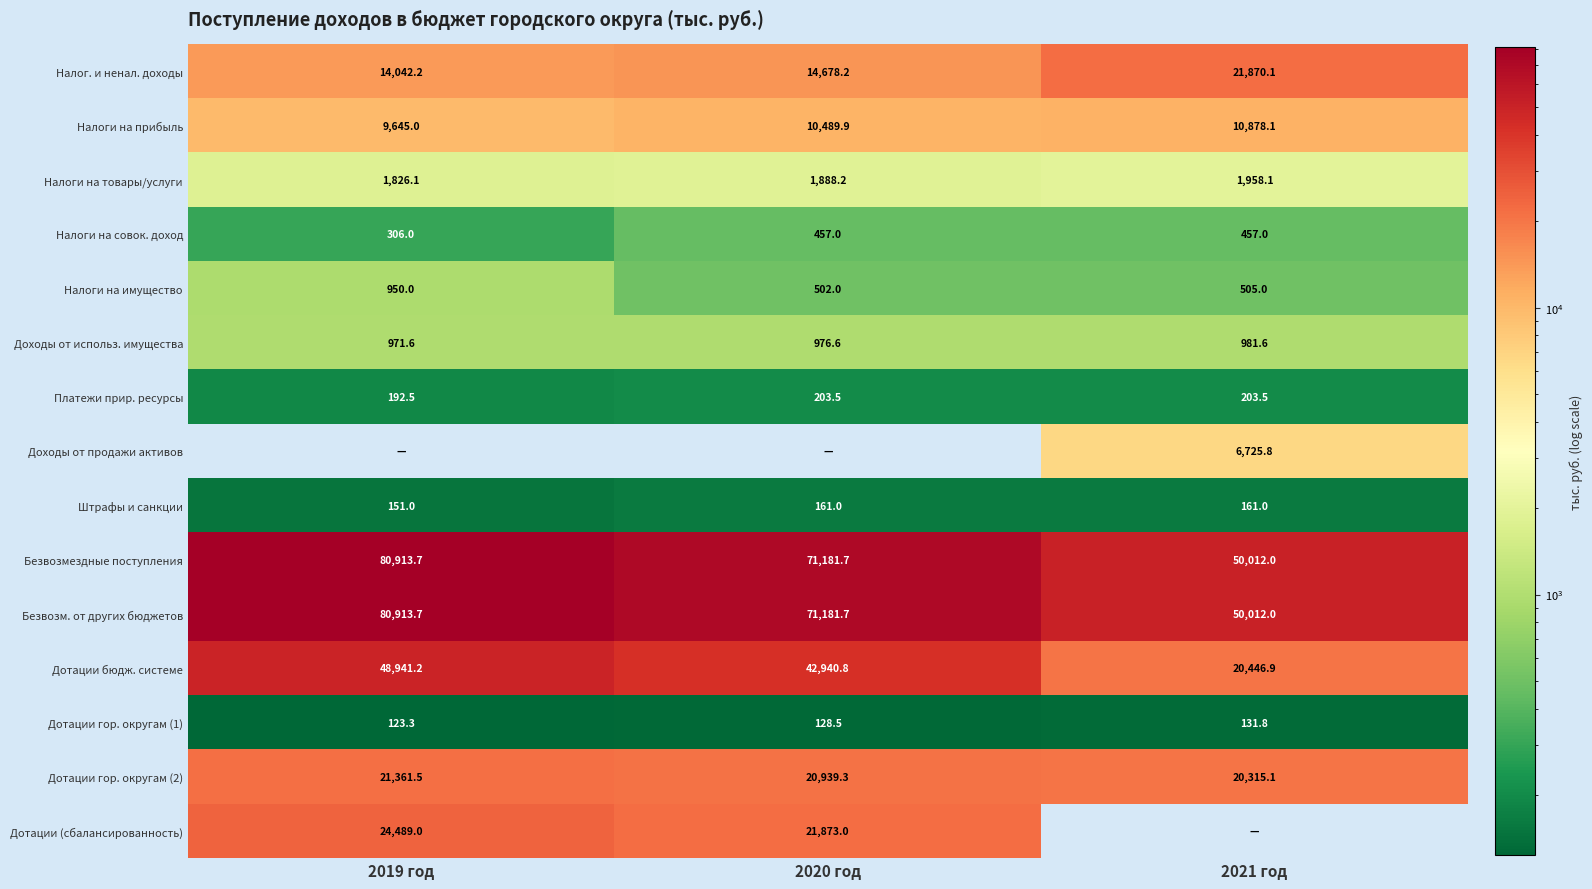

Is the value of Дотации гор. округам (1) at 2019 год greater than the value of Налоги на товары/услуги at 2021 год?

No